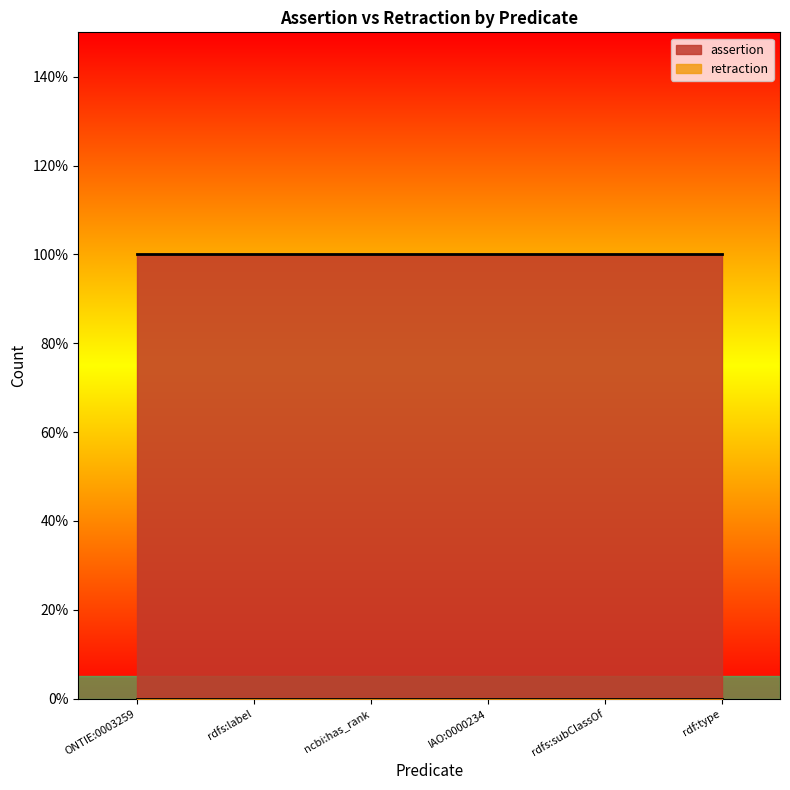

Reading left to right, transcribe all the data shown in this chart.

assertion: ONTIE:0003259=1	rdfs:label=1	ncbi:has_rank=1	IAO:0000234=1	rdfs:subClassOf=1	rdf:type=1
retraction: ONTIE:0003259=0	rdfs:label=0	ncbi:has_rank=0	IAO:0000234=0	rdfs:subClassOf=0	rdf:type=0